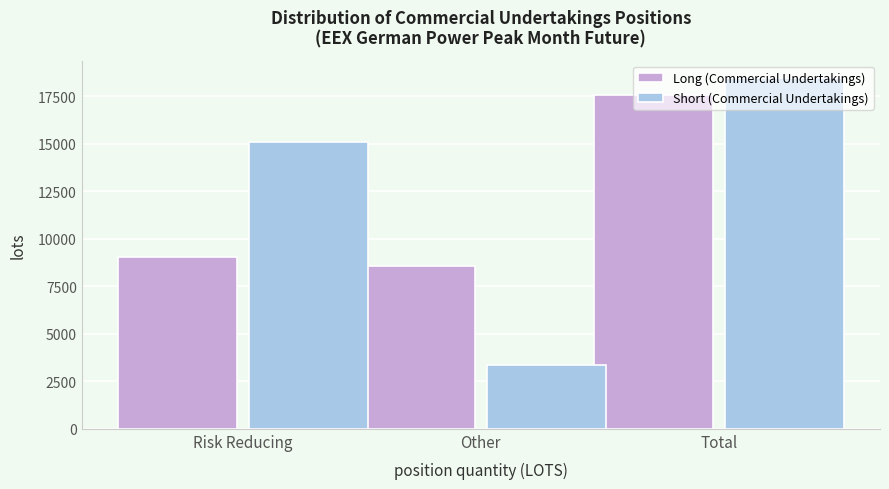

Is the value of Short (Commercial Undertakings) at Risk Reducing greater than the value of Long (Commercial Undertakings) at Other?

Yes